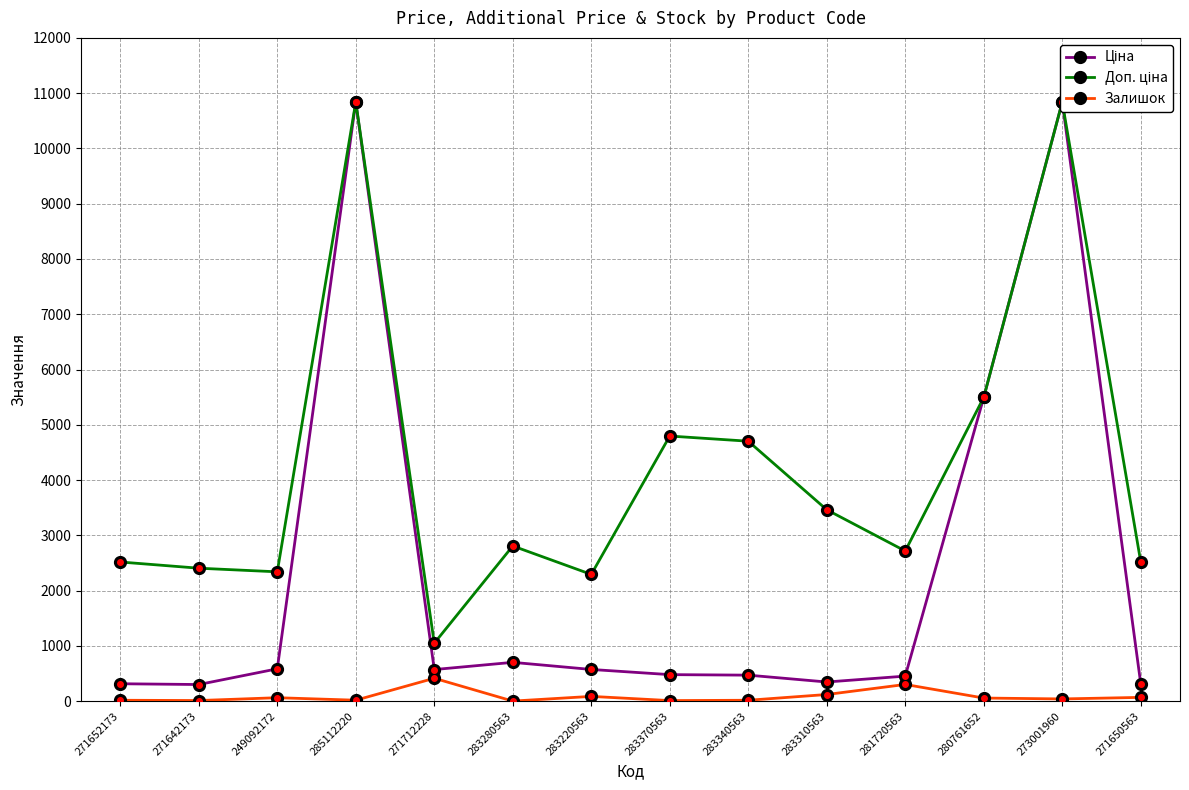

What is the label of the 14th point from the left?

271650563